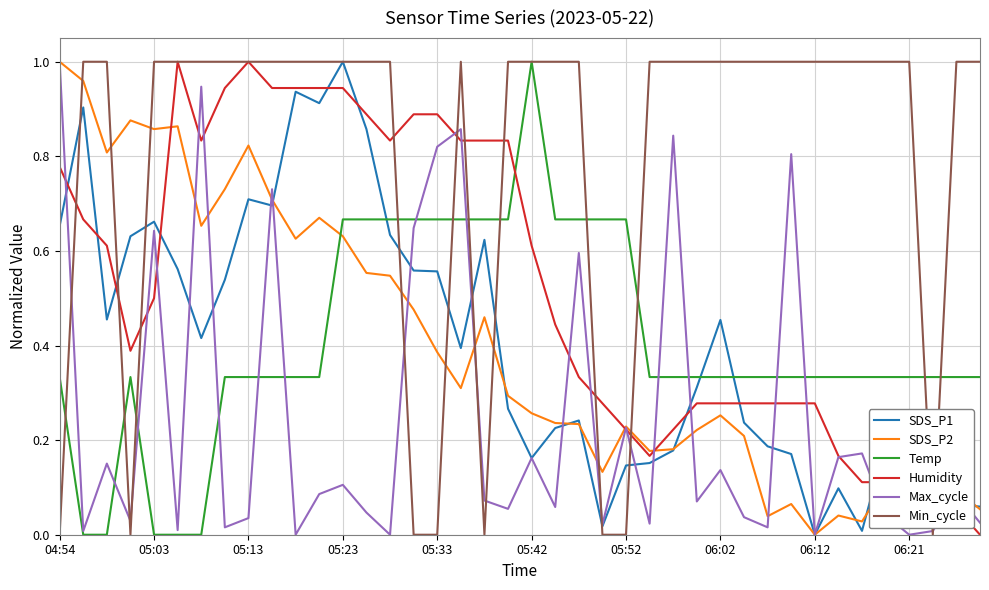

In Max_cycle, how many points are lower than both neighbors (excluding endpoints)?

14